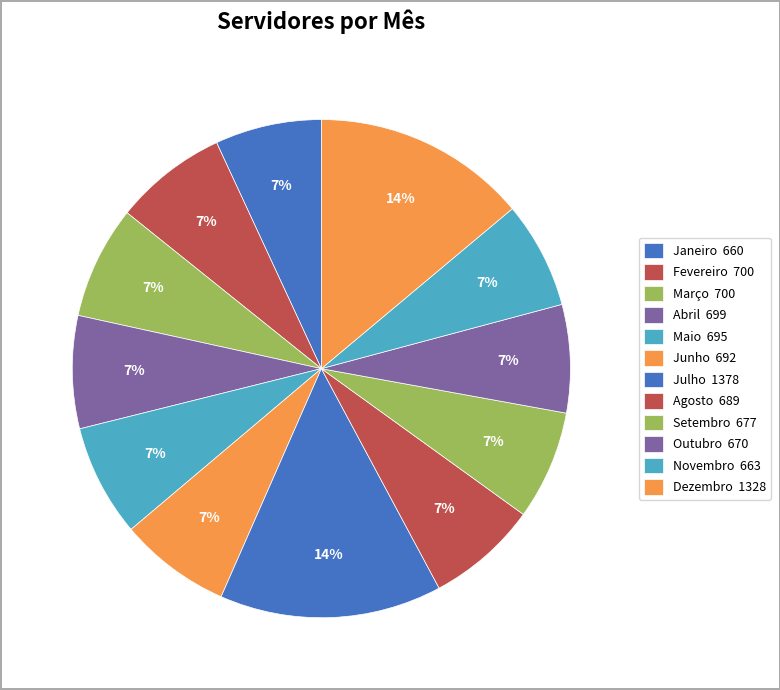

Is Setembro the majority of the pie?

No